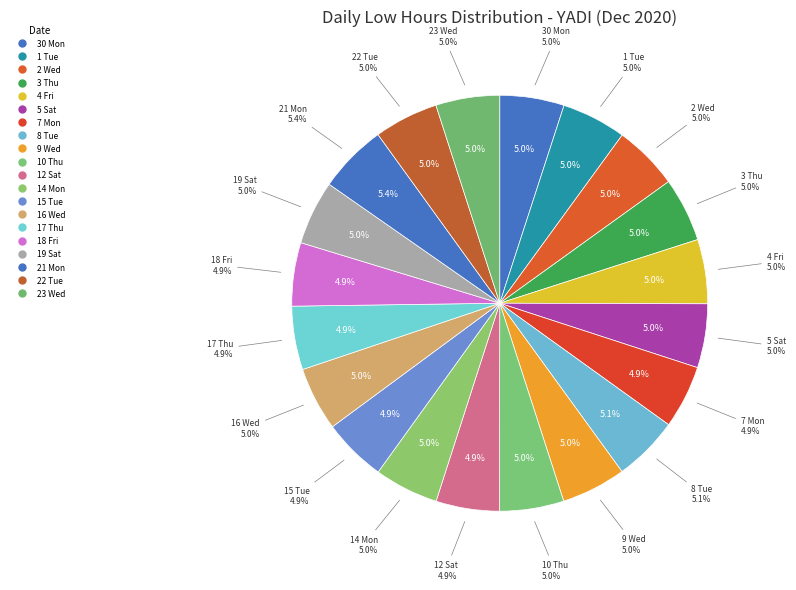

Does 19 Sat represent more than half of the total?

No